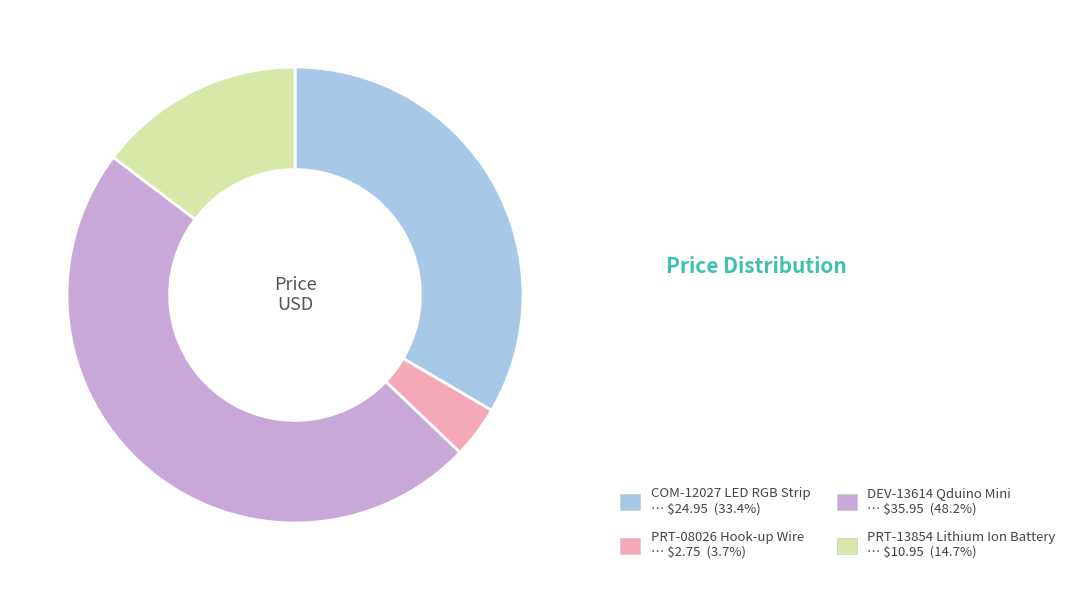

Is PRT-08026 Hook-up Wire … $2.75 (3.7%) the majority of the pie?

No